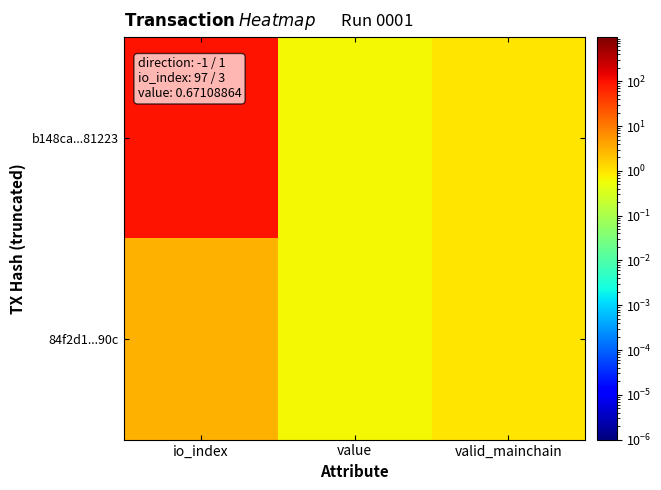

How many data points does each series have?

3